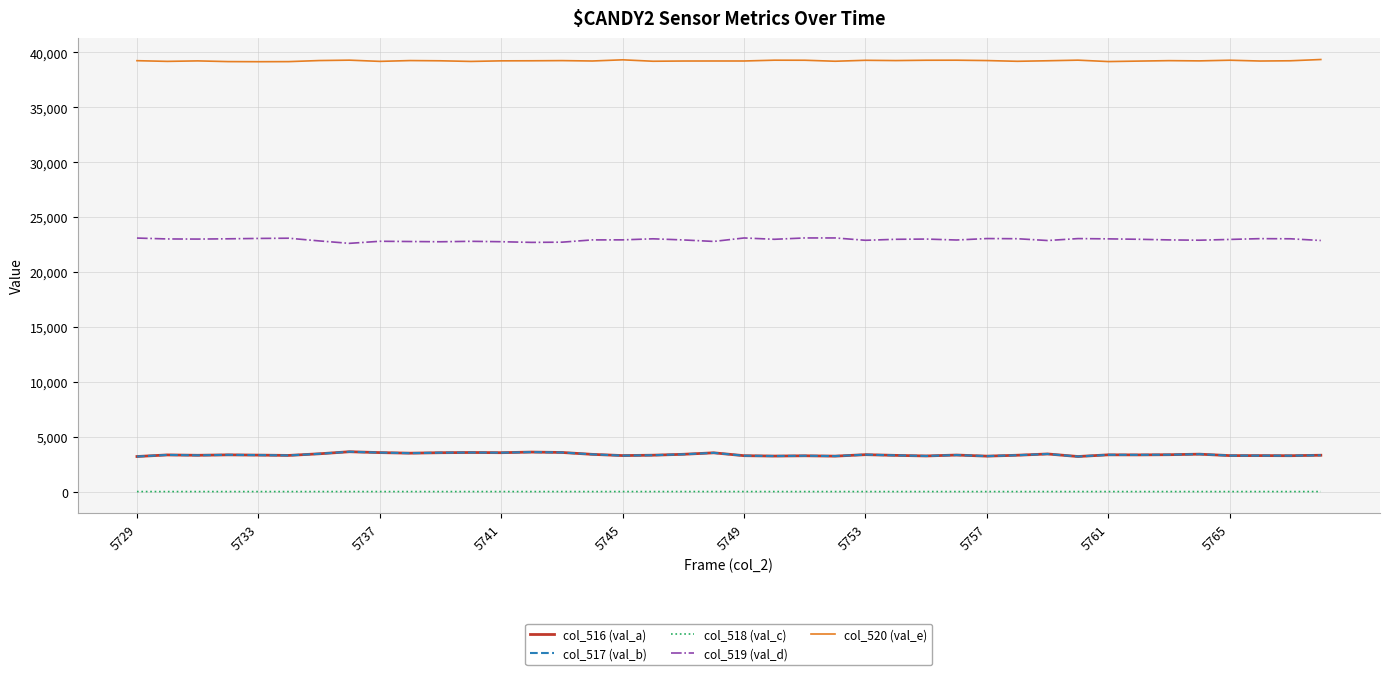

Which series has the largest total across all categories?

col_520 (val_e)